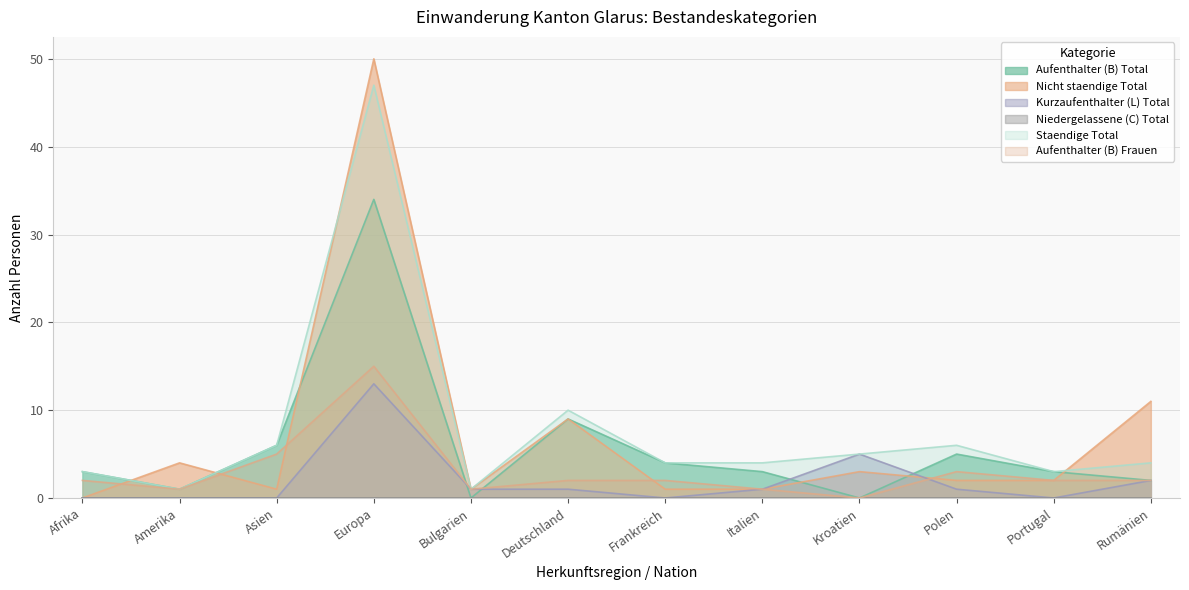

What is the difference between the Aufenthalter (B) Total values at Afrika and Frankreich?

1